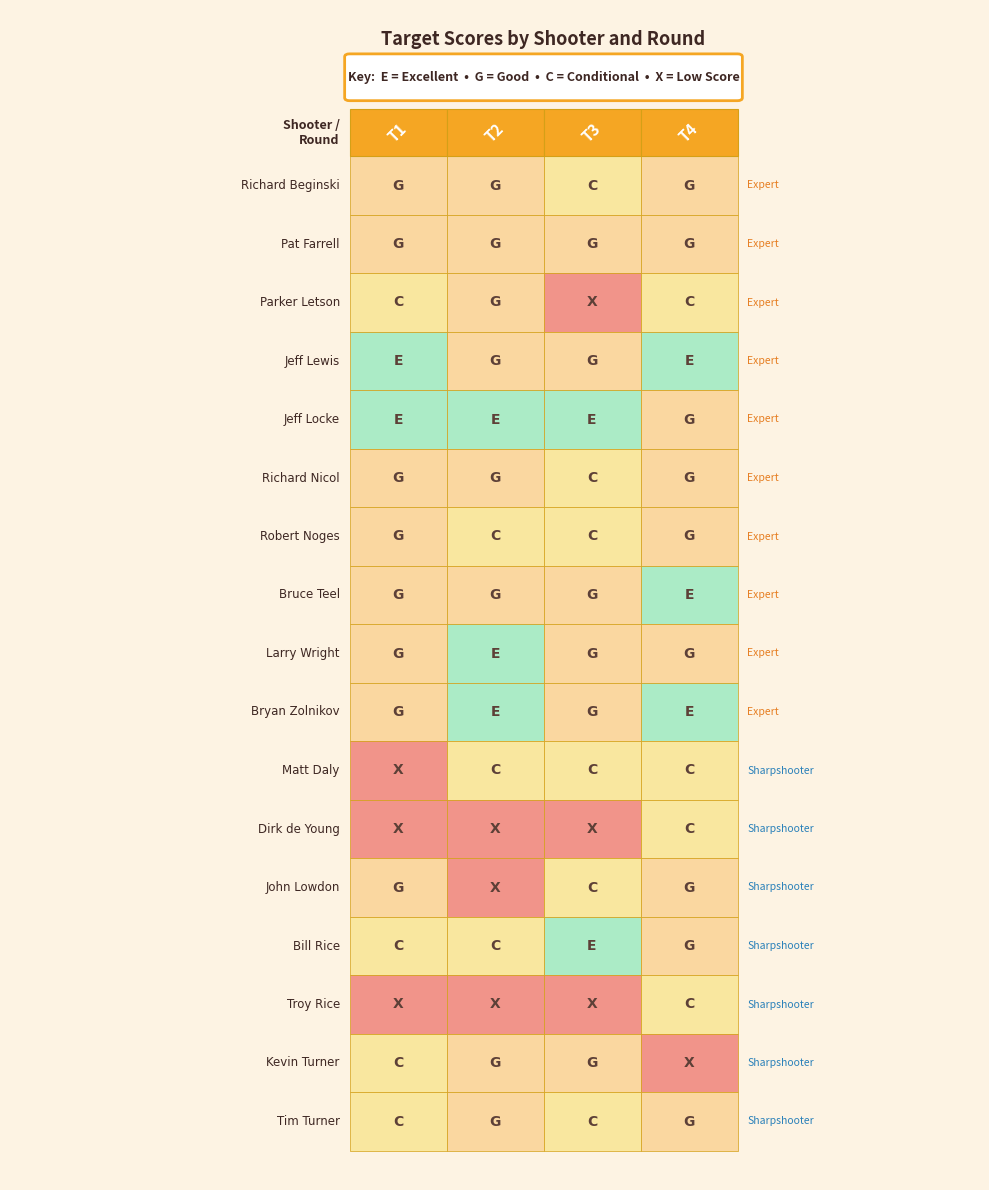

How many Dirk de Young values are between 24 and 40?

3